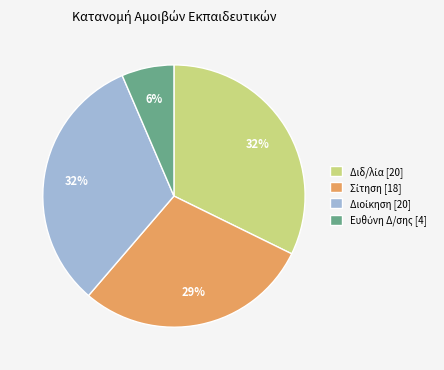

To the nearest percent, what is the difference between the largest and smallest slice percentages?

26%